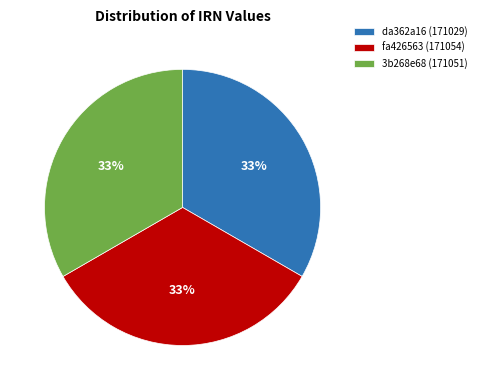

Count the number of slices in the pie.

3